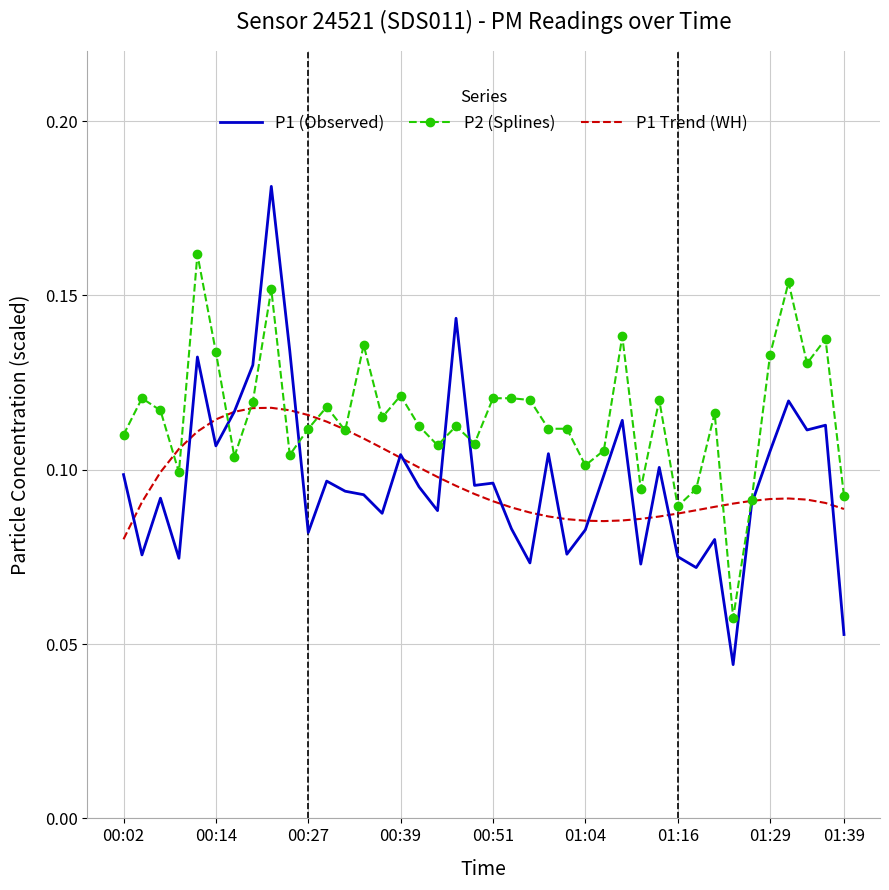

Rank the series by their maximum value, from lowest to highest.

P1 Trend (WH), P2 (Splines), P1 (Observed)